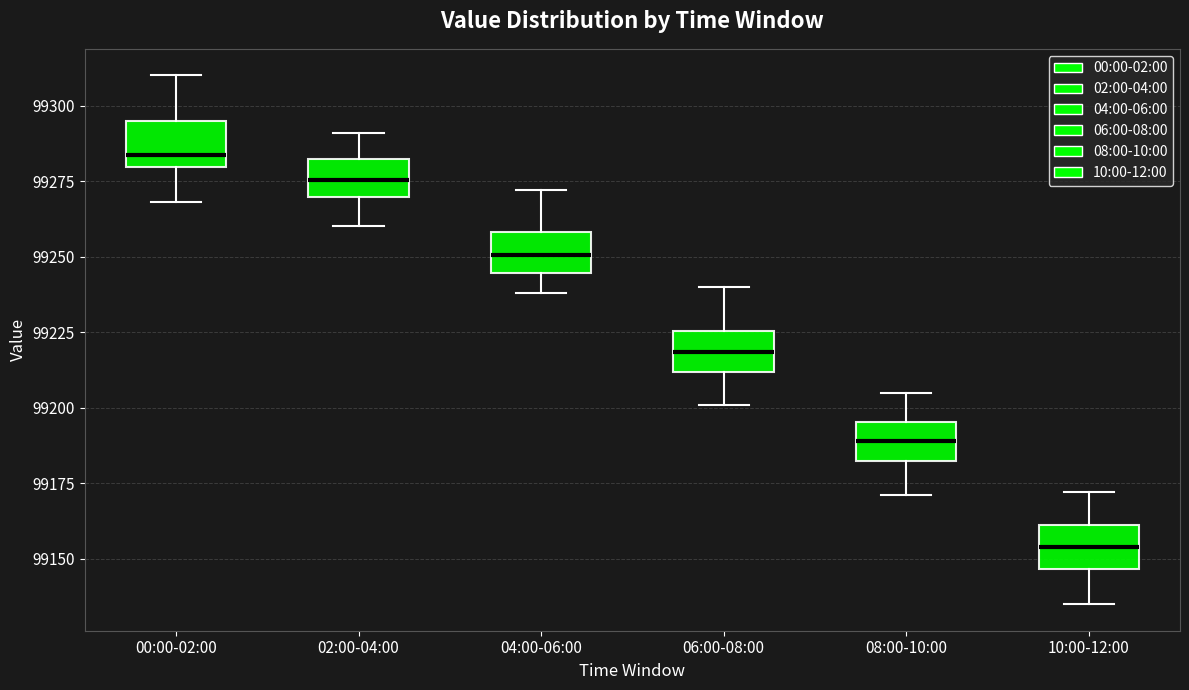

Where is the upper edge of the box for 00:00-02:00 on the y-axis? The values are not printed on the chart, so give them approximately, as read against the axis.

99295